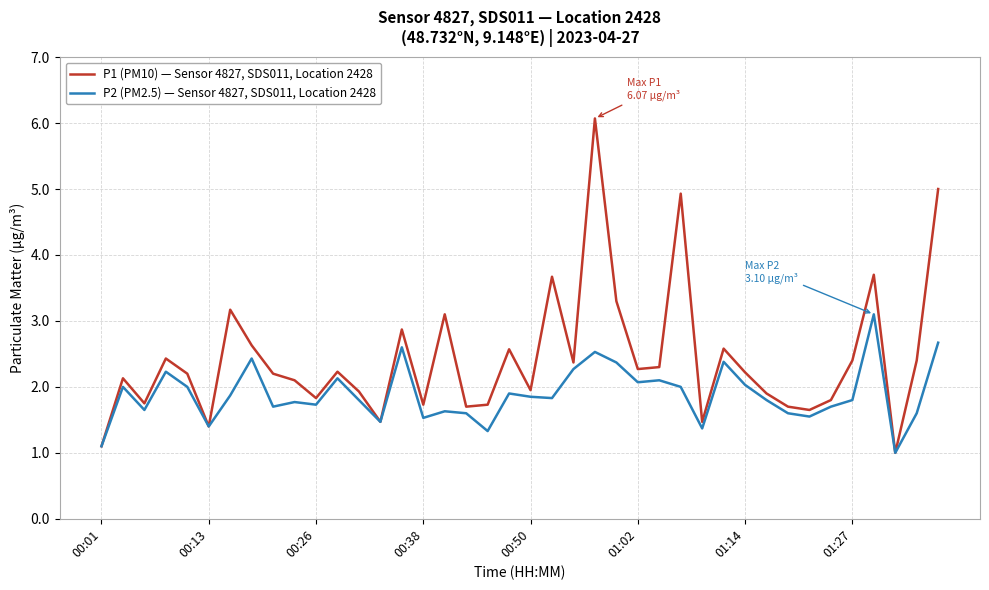

Which series has the largest range (max minus min)?

P1 (PM10) — Sensor 4827, SDS011, Location 2428